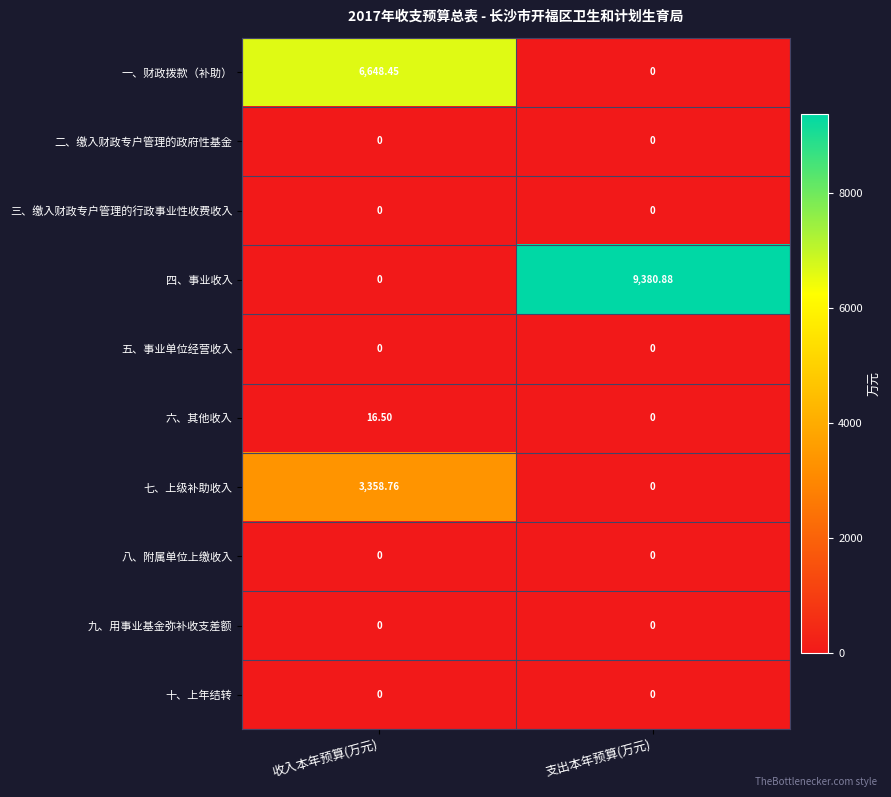

Between 收入本年预算(万元) and 支出本年预算(万元), which series saw the biggest shift?

四、事业收入